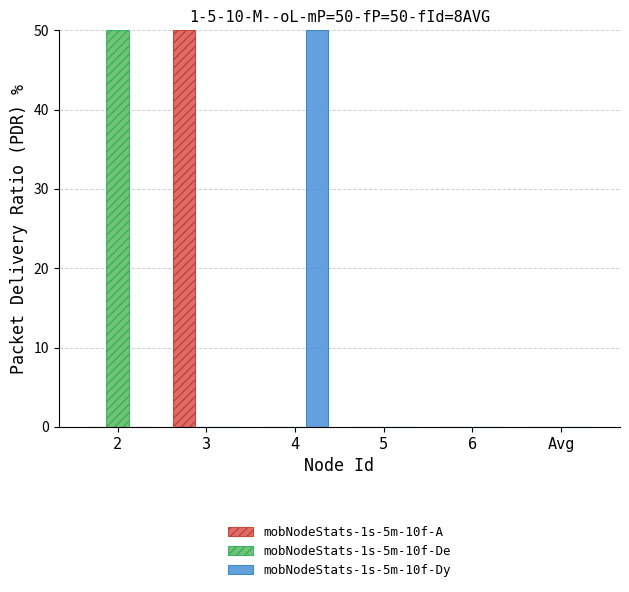

The mobNodeStats-1s-5m-10f-De series shows 31.1 at 2. True or false?

False